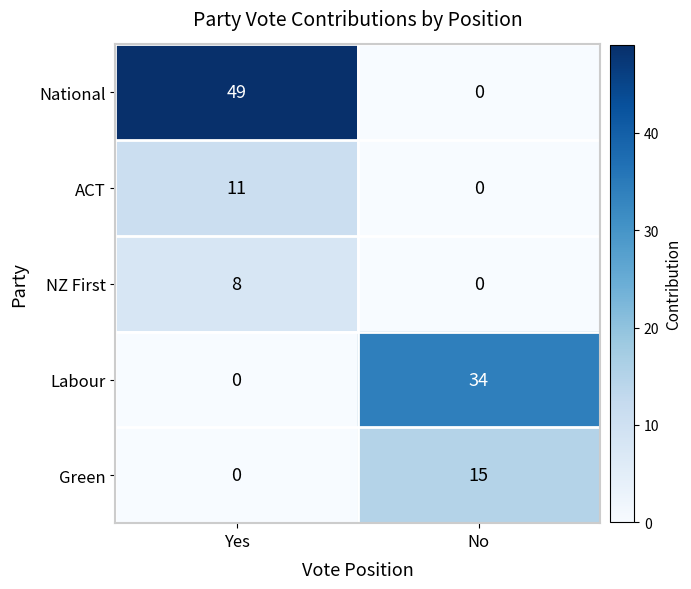

How many data points does each series have?

2